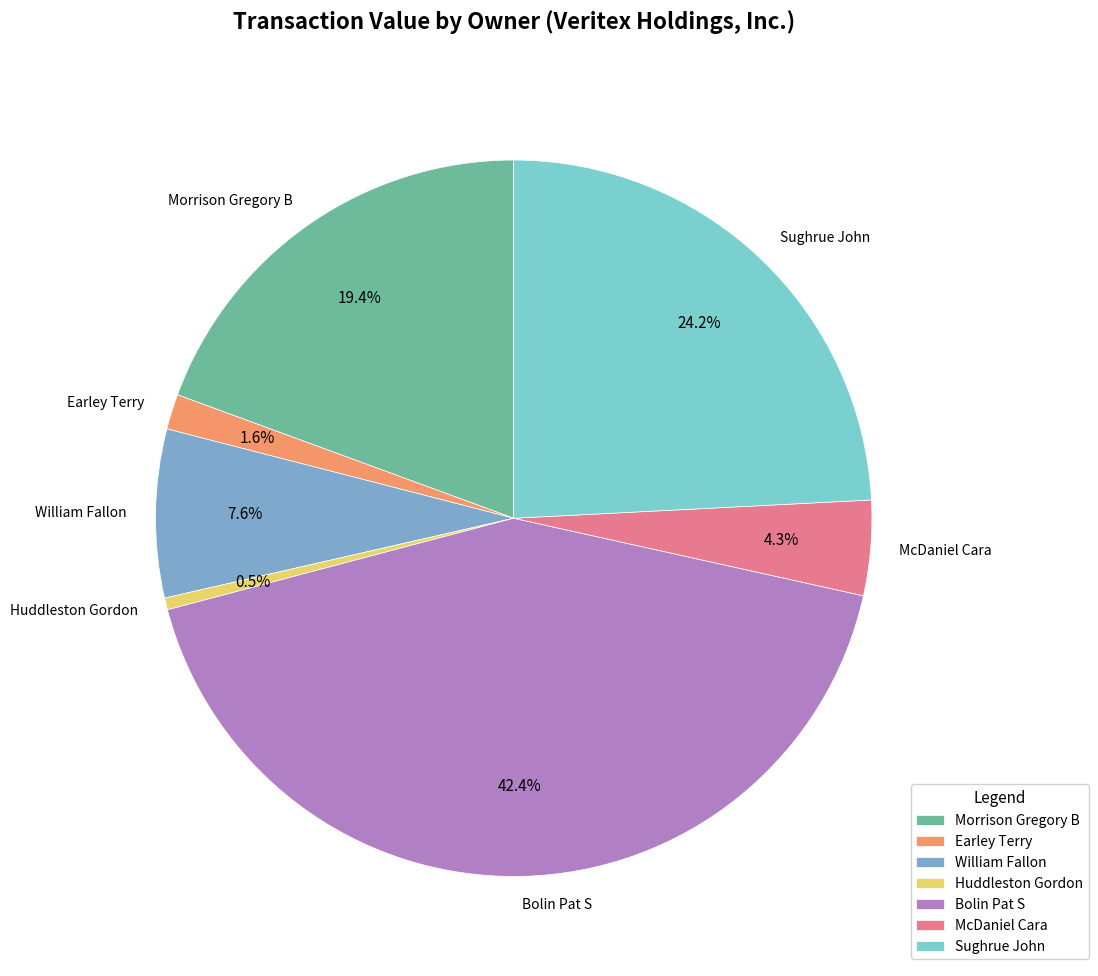

To the nearest percent, what is the combined percentage of Huddleston Gordon and Morrison Gregory B?

20%